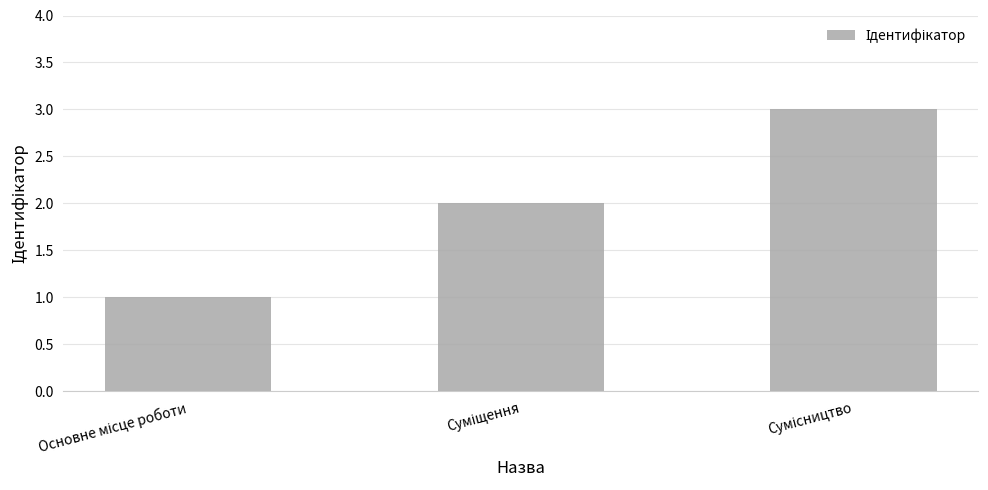

What is the smallest value displayed?

1